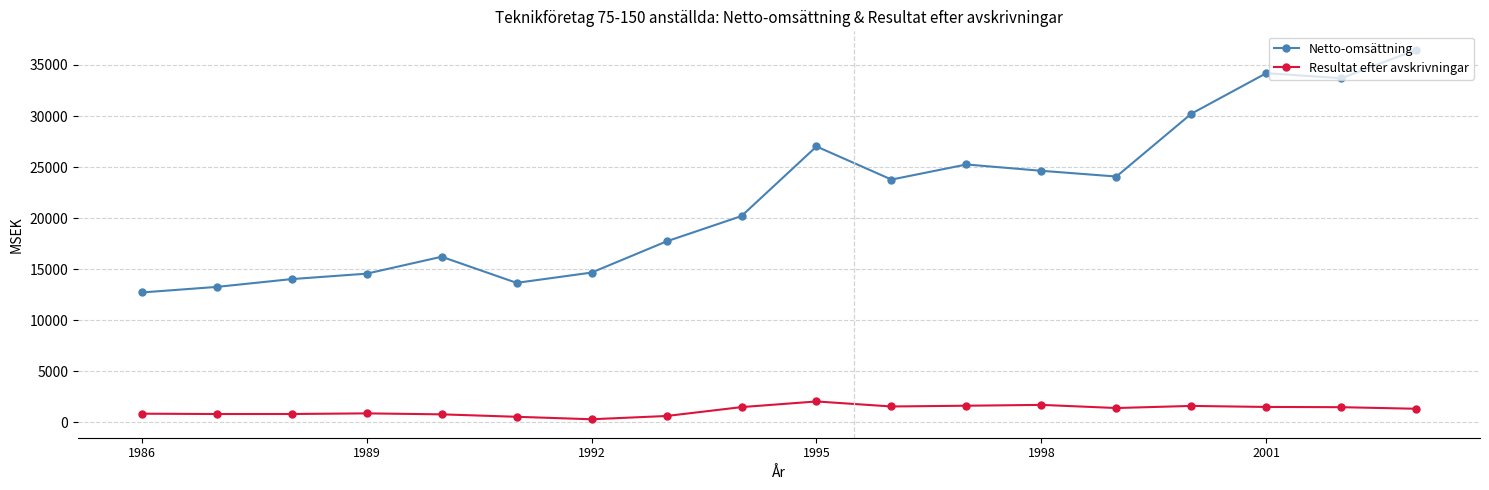

List the series in order of their peak value, highest first.

Netto-omsättning, Resultat efter avskrivningar